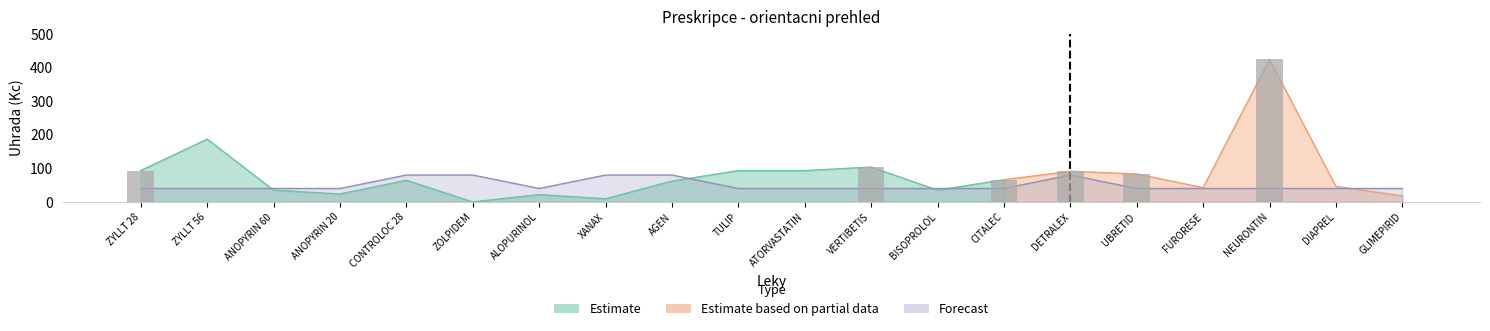

At which category is the sum across all series the highest?

NEURONTIN